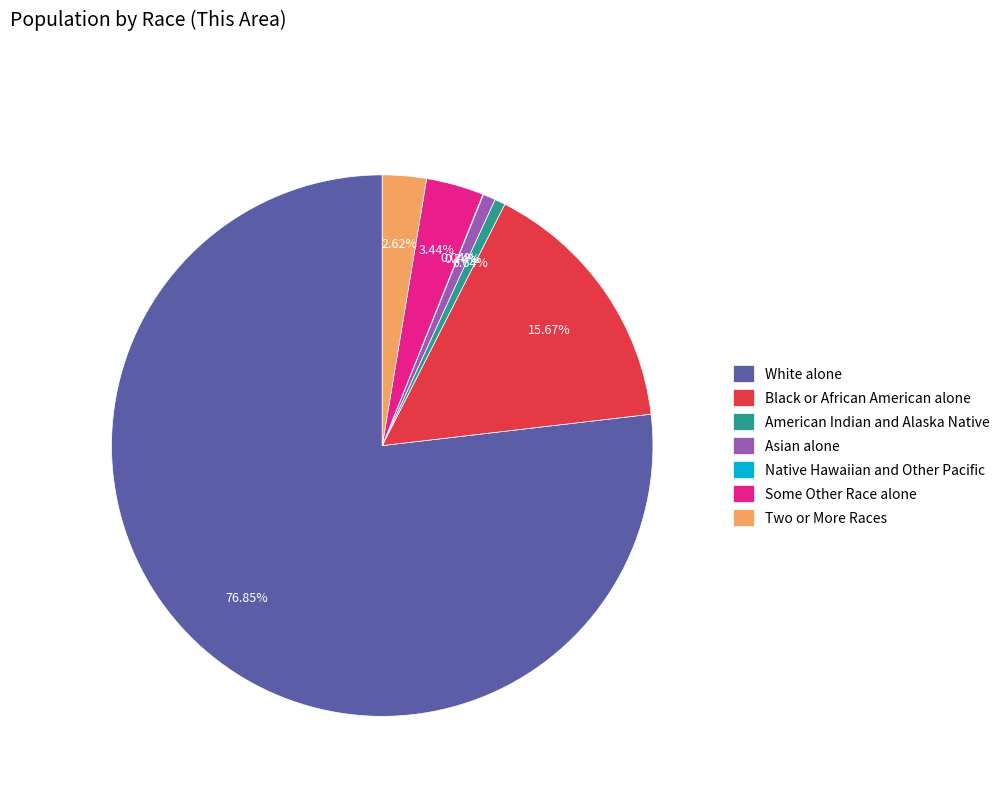

Does American Indian and Alaska Native account for over 50% of the chart?

No